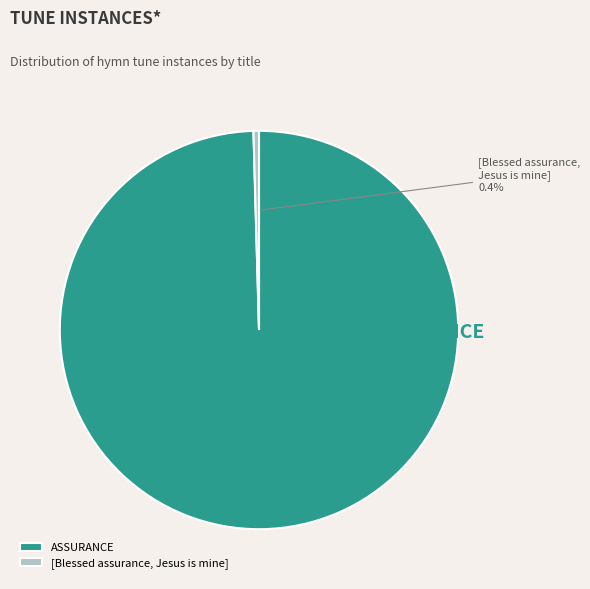

The [Blessed assurance, Jesus is mine] slice represents 0% of the pie. True or false?

True